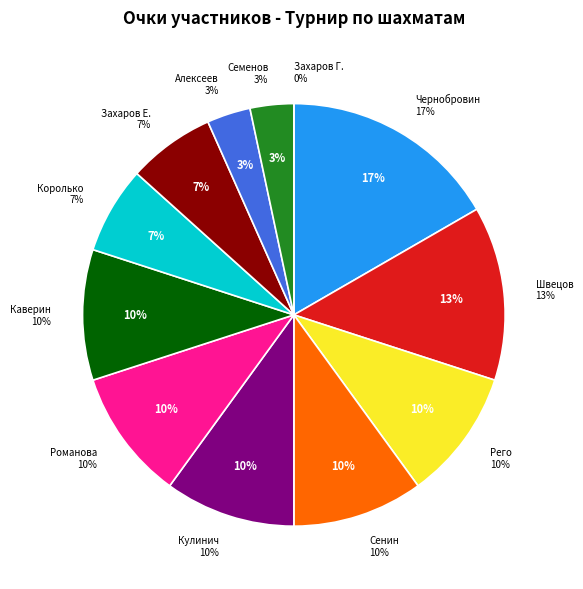

Rank the categories by value from lowest to highest.

Захаров Георгий, Алексеев Илья-П, Семенов Илья_С, Королько Мария, Захаров Егор, Рего Григорий, Сенин Виктор, Кулинич Константин, Романова Елизавета, Каверин Родион, Швецов Владимир, Чернобровин Сергей